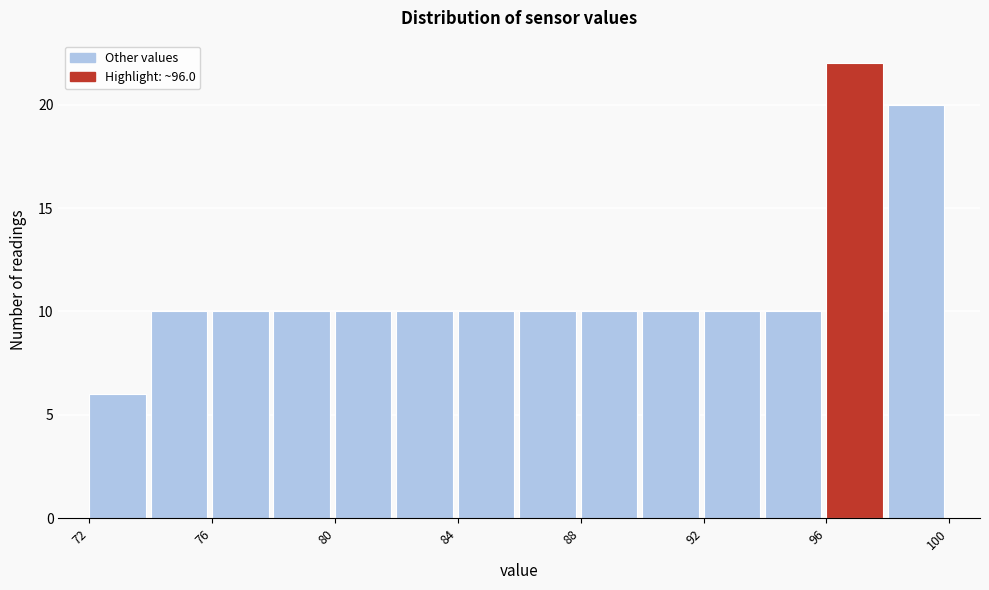

Reading left to right, list every bar in this chart as the range it spans on the x-axis followed by its height. The values are not printed on the chart, so give them approximately, as read against the axis.

72 to 74: 6
74 to 76: 10
76 to 78: 10
78 to 80: 10
80 to 82: 10
82 to 84: 10
84 to 86: 10
86 to 88: 10
88 to 90: 10
90 to 92: 10
92 to 94: 10
94 to 96: 10
96 to 98: 22
98 to 100: 20